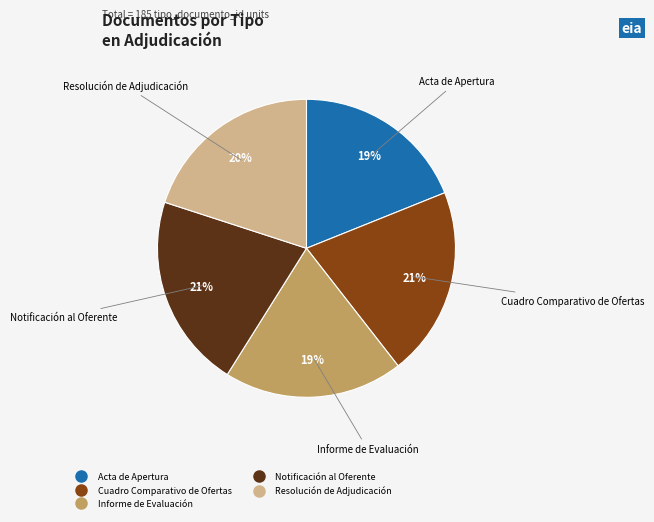

Is it true that Acta de Apertura is 19% of the pie?

True